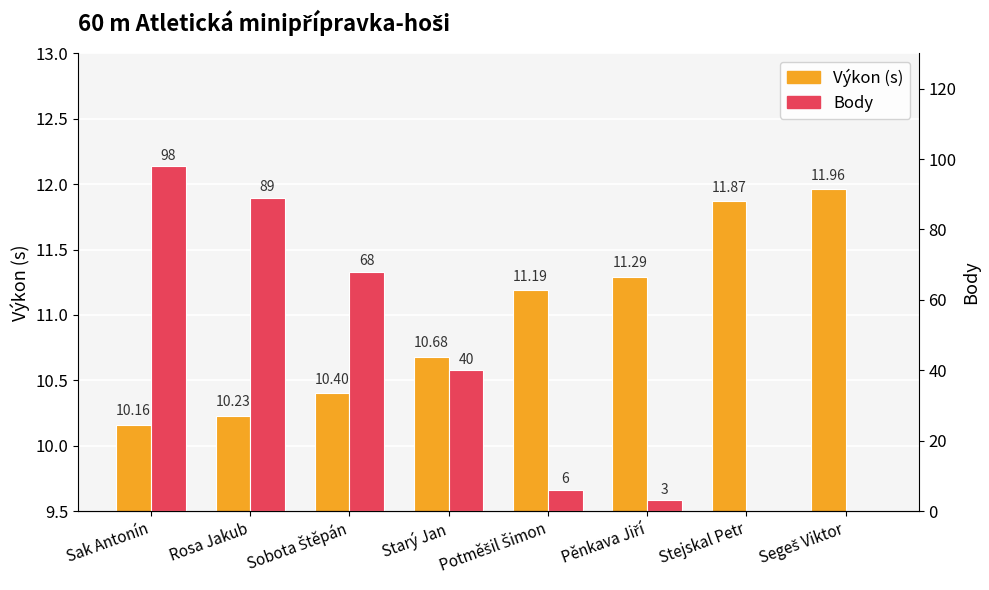

What is the spread (max minus min) of values at Sak Antonín?

87.8